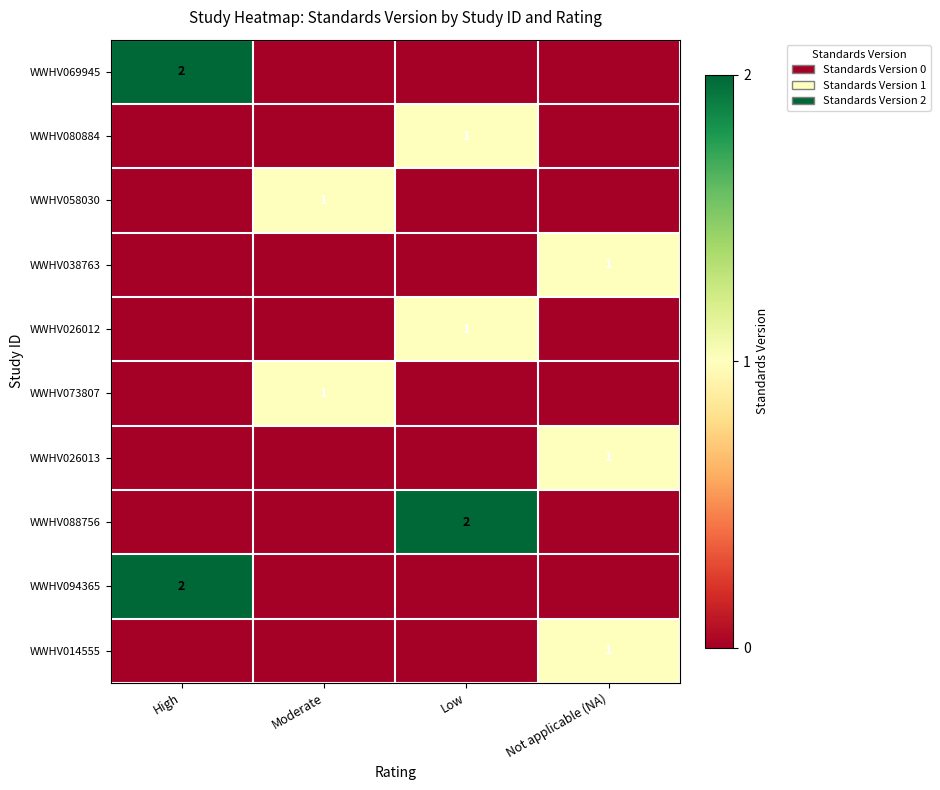

Is it true that WWHV069945 equals 1 at High?

False